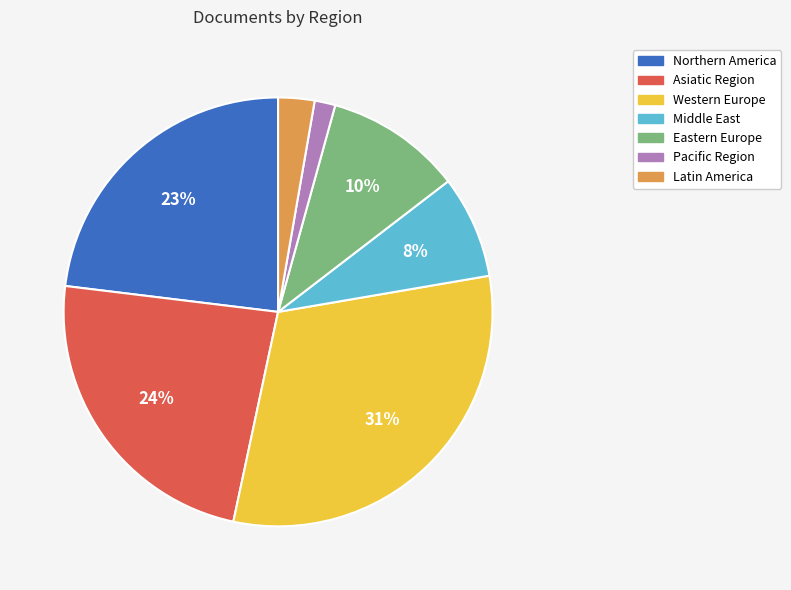

To the nearest percent, what is the difference between the largest and smallest slice percentages?

29%